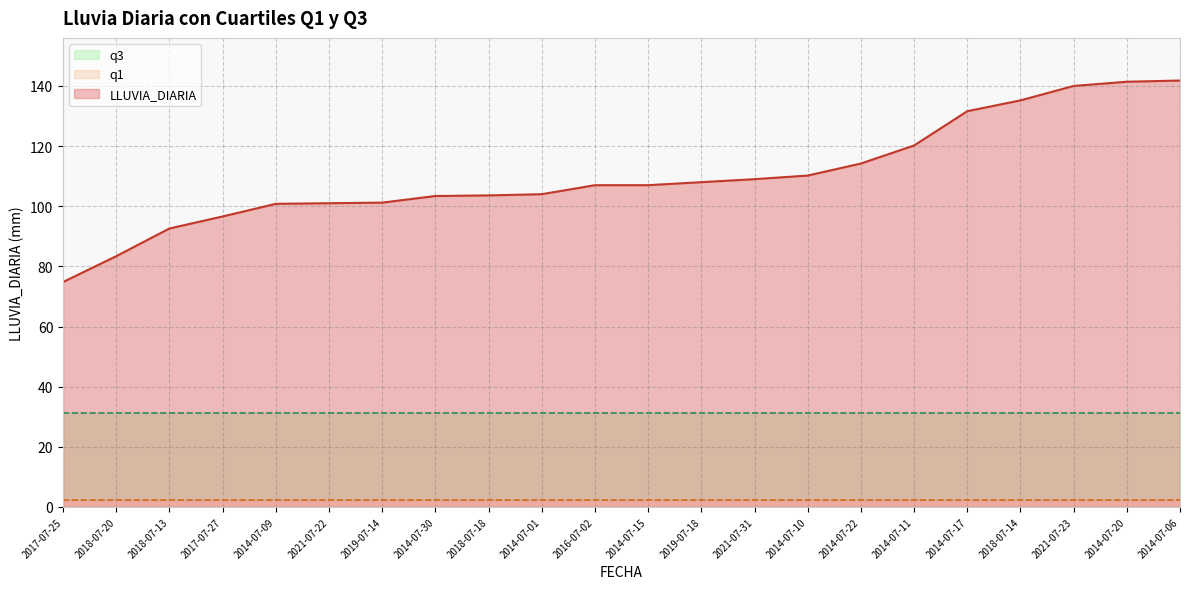

Is it true that q1 equals 3.1 at 2014-07-06?

False